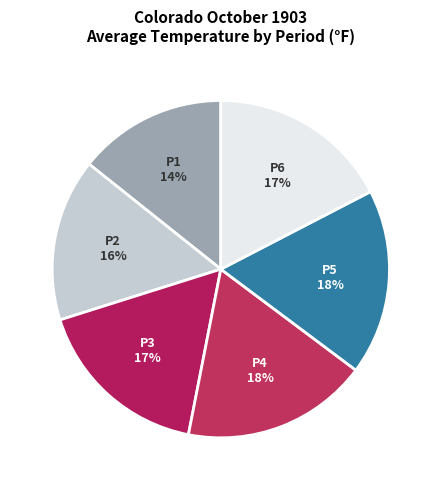

Do P6 and P1 together represent more than half of the pie?

No